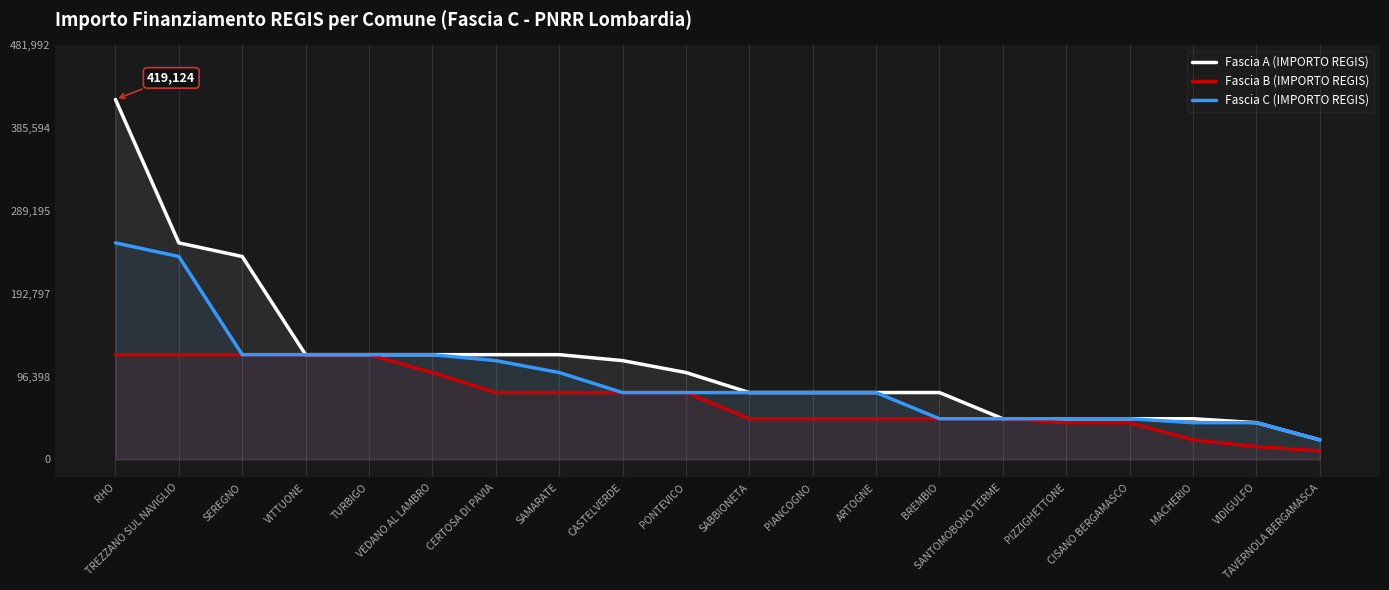

What is the approximate value of Fascia C (IMPORTO REGIS) at CERTOSA DI PAVIA, to the nearest 100?

115100